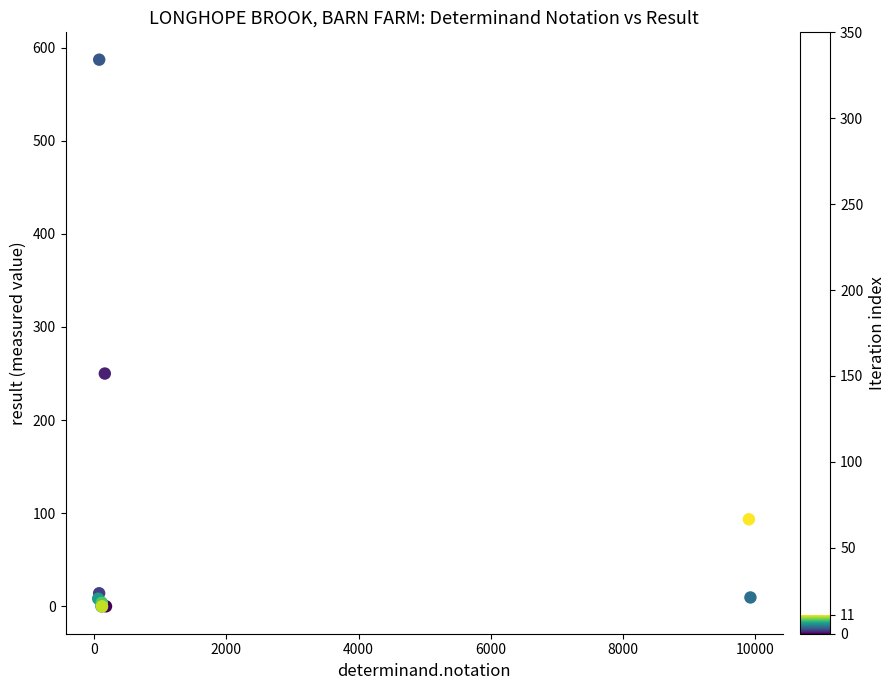

What Y value in the scatter plot is closest to 293?

250.0